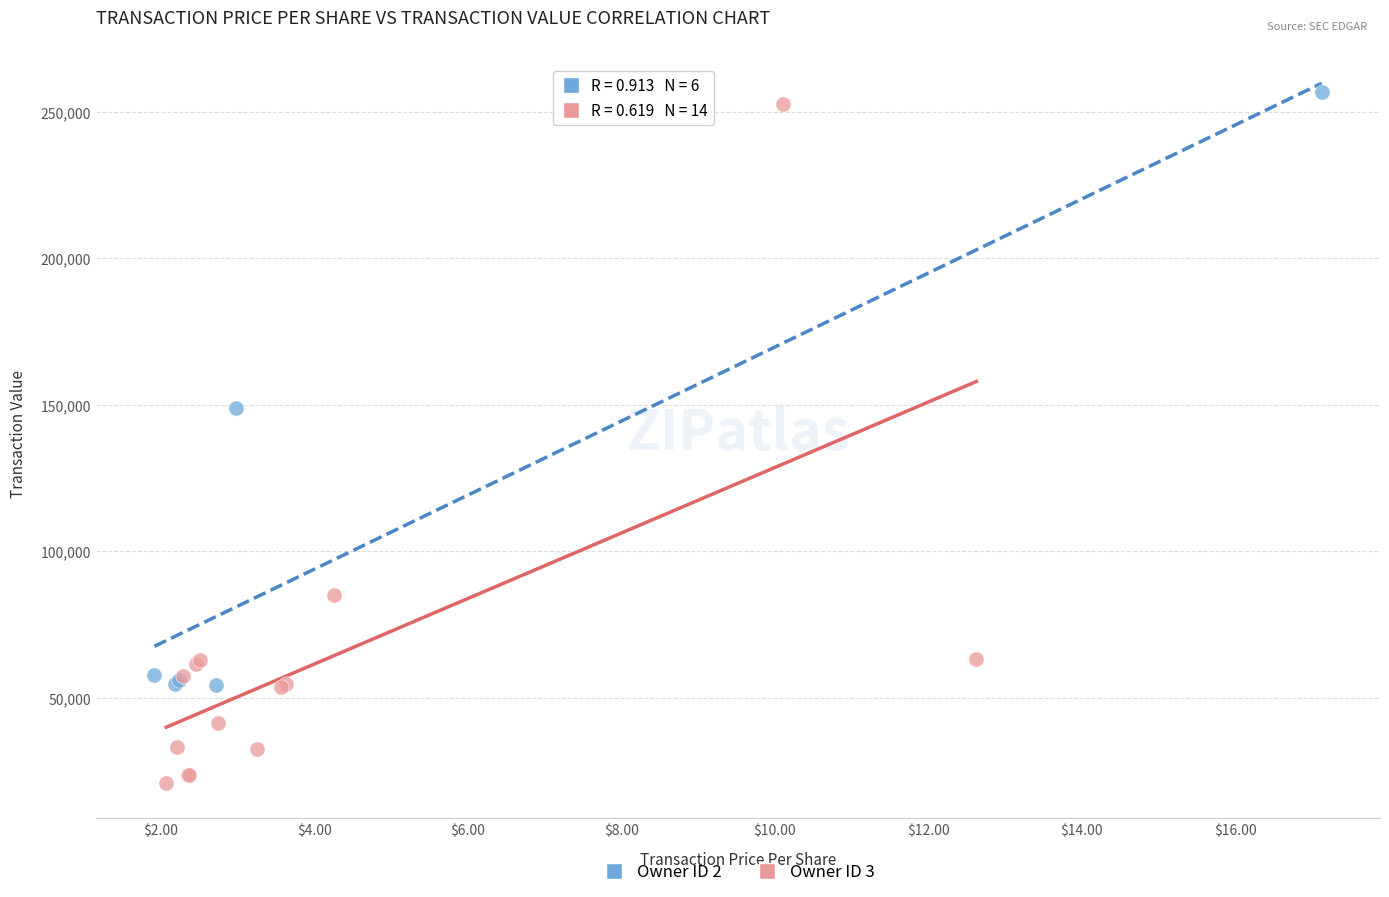

Which series has the widest spread of Y values?

Owner ID 3